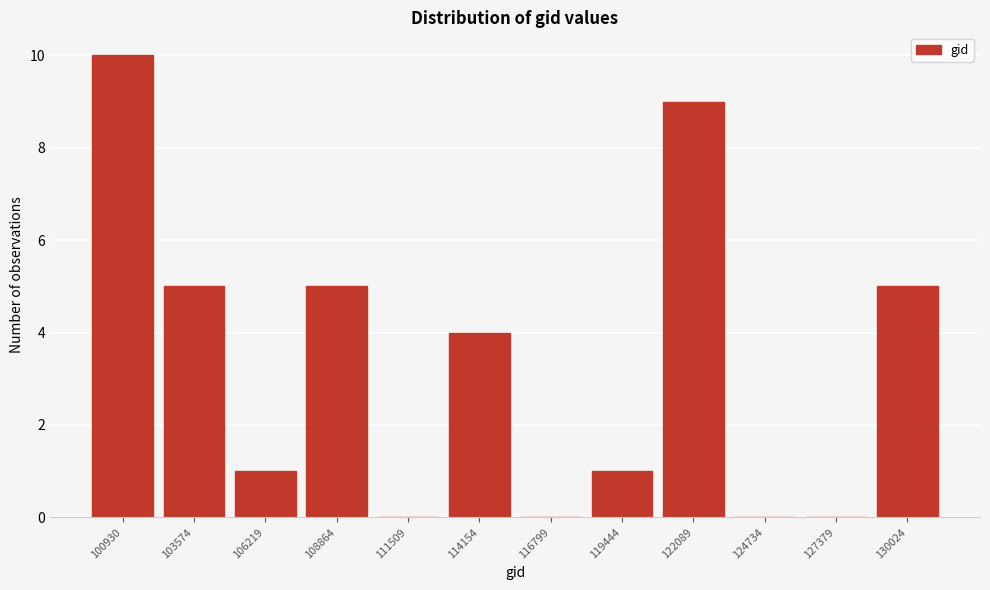

Reading left to right, what are all the values shown in this chart?

100930=10	103574=5	106219=1	108864=5	111509=0	114154=4	116799=0	119444=1	122089=9	124734=0	127379=0	130024=5